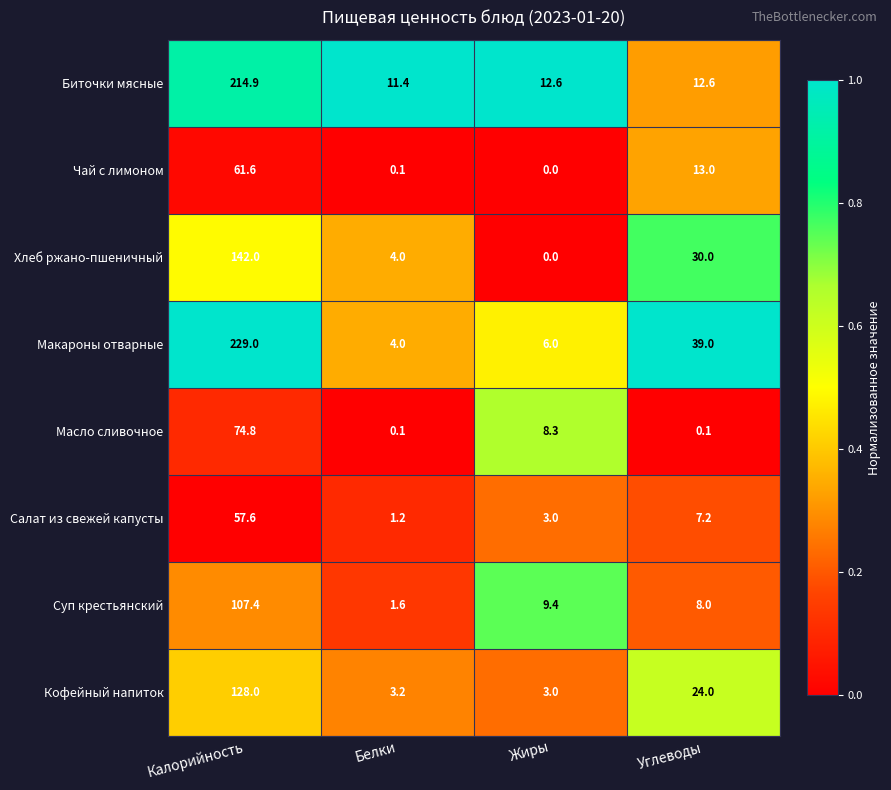

Rank the categories by Хлеб ржано-пшеничный value from lowest to highest.

Жиры, Белки, Углеводы, Калорийность